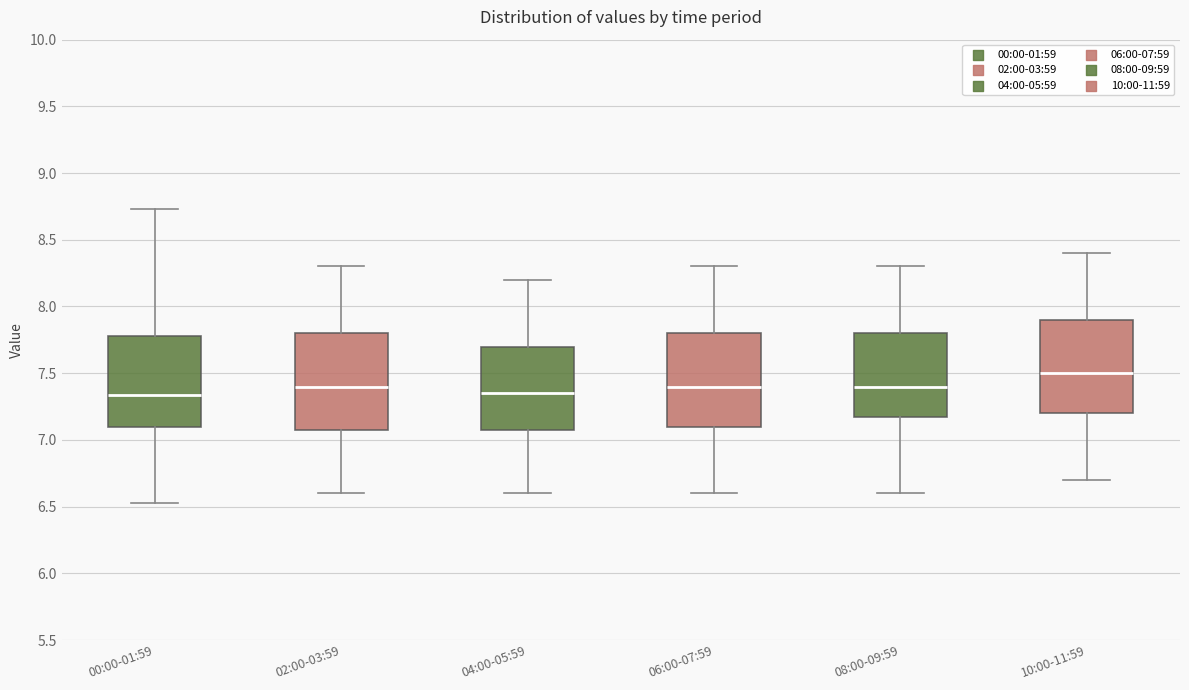

Which box's median line is the highest?

10:00-11:59